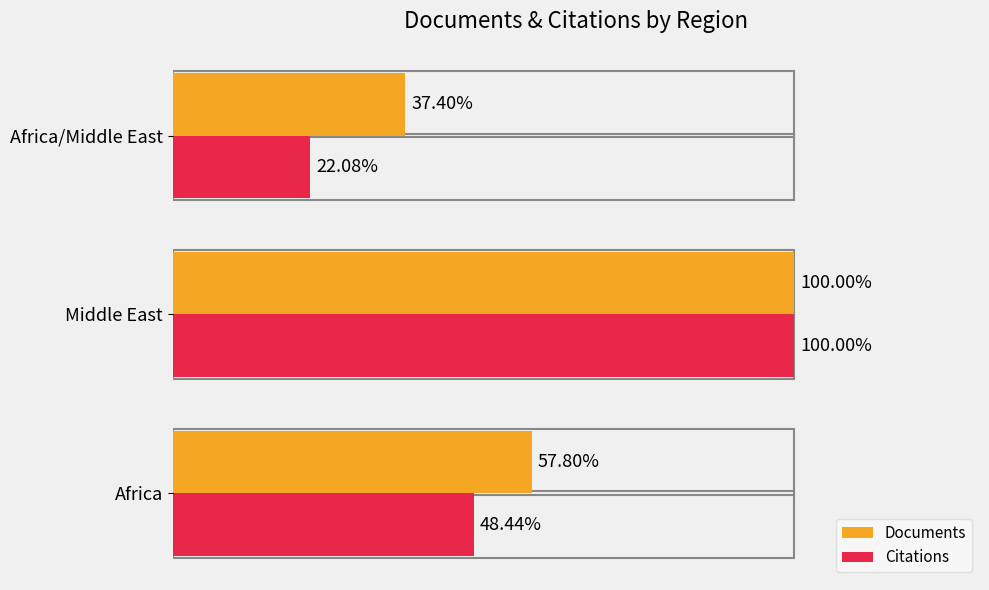

Which series has the largest total across all categories?

Documents